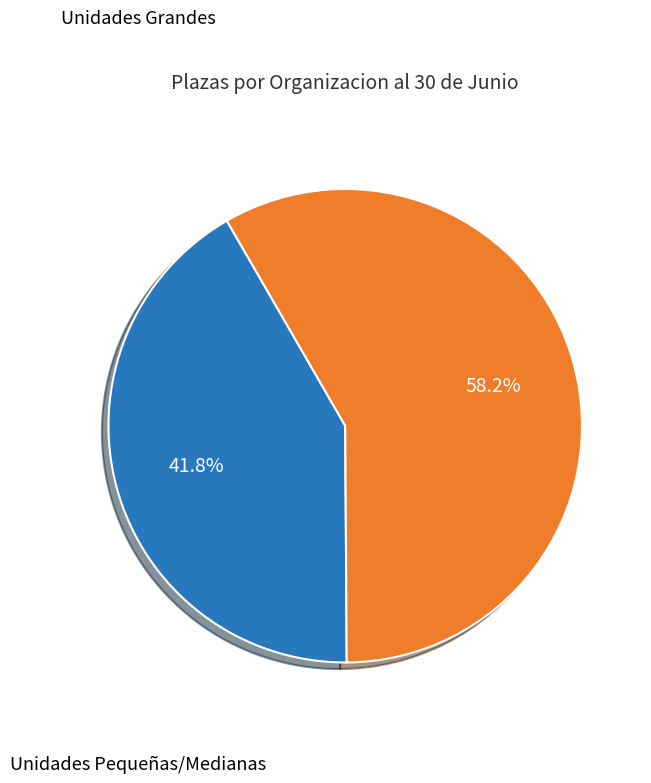

Does any single category account for the majority?

Yes